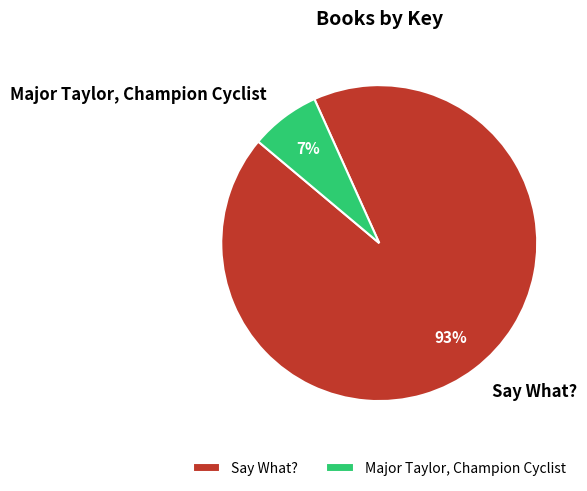

What is the smallest slice in the pie chart?

Major Taylor, Champion Cyclist